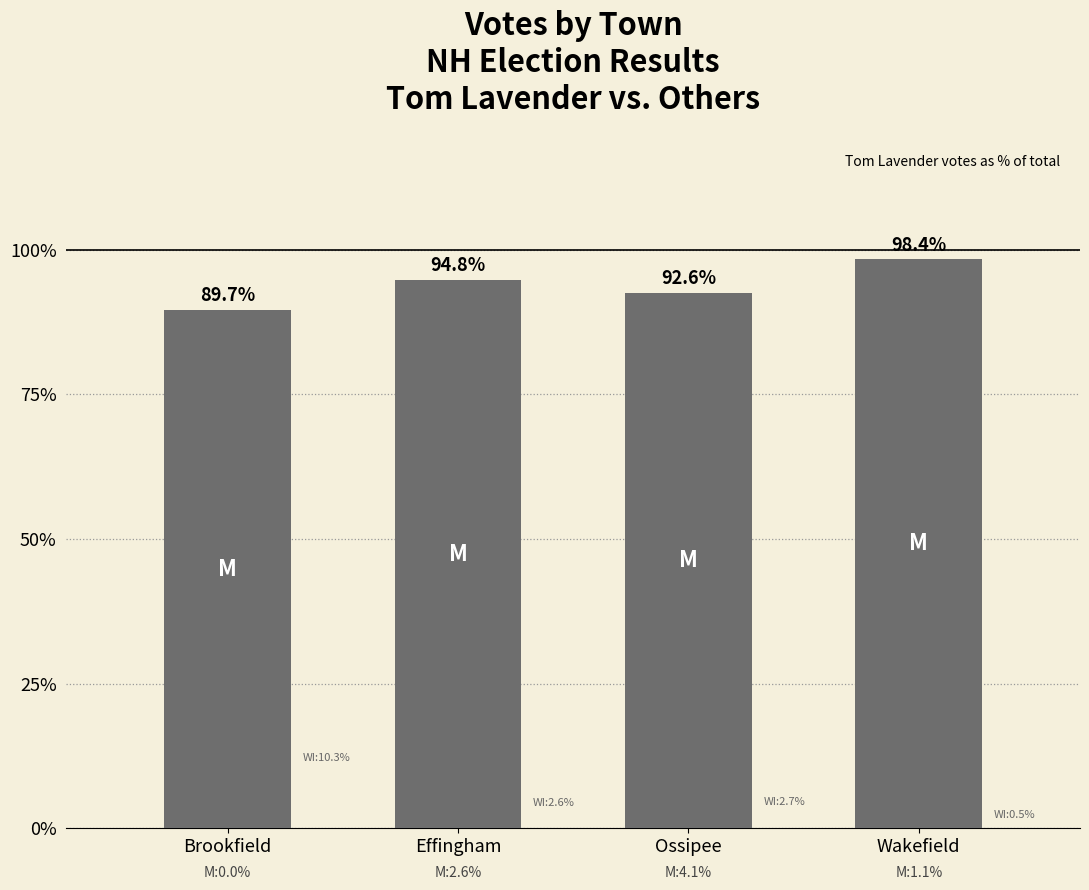

What is the change in value from Brookfield to Wakefield?

+8.7